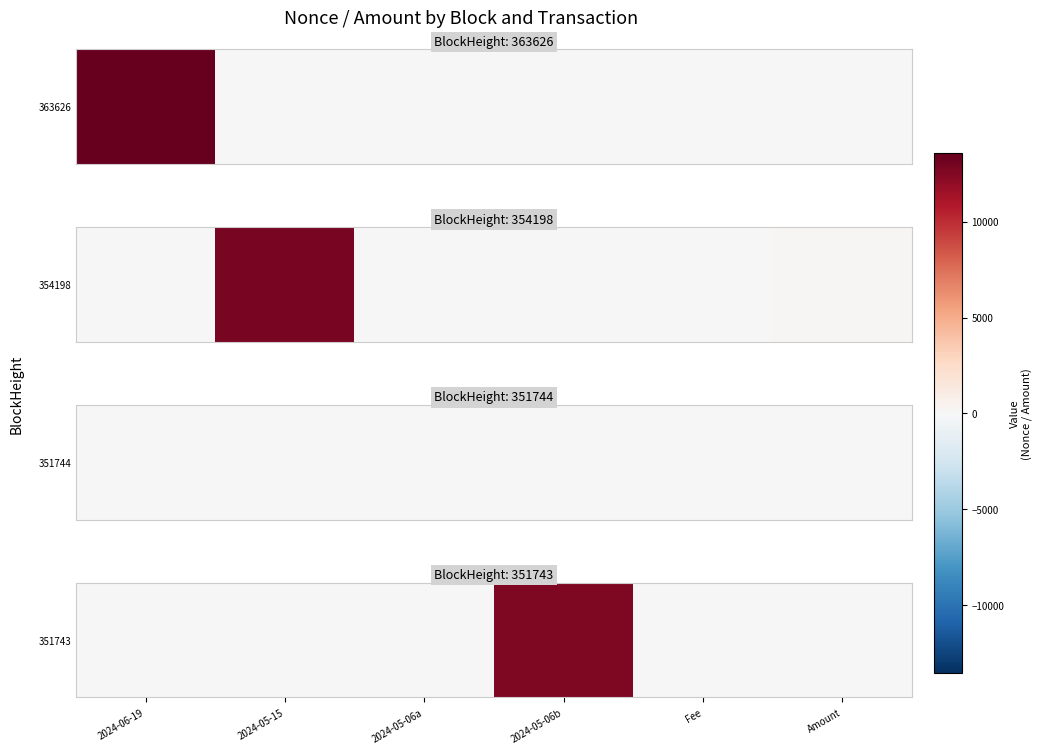

What is the average value?

2120.2